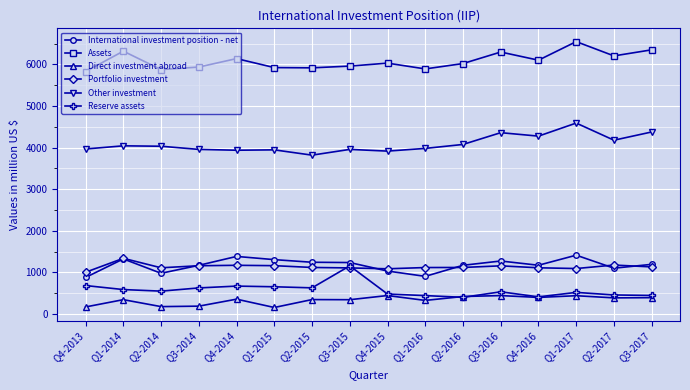

True or false: Other investment has a value of 3916 at Q4-2015.

True